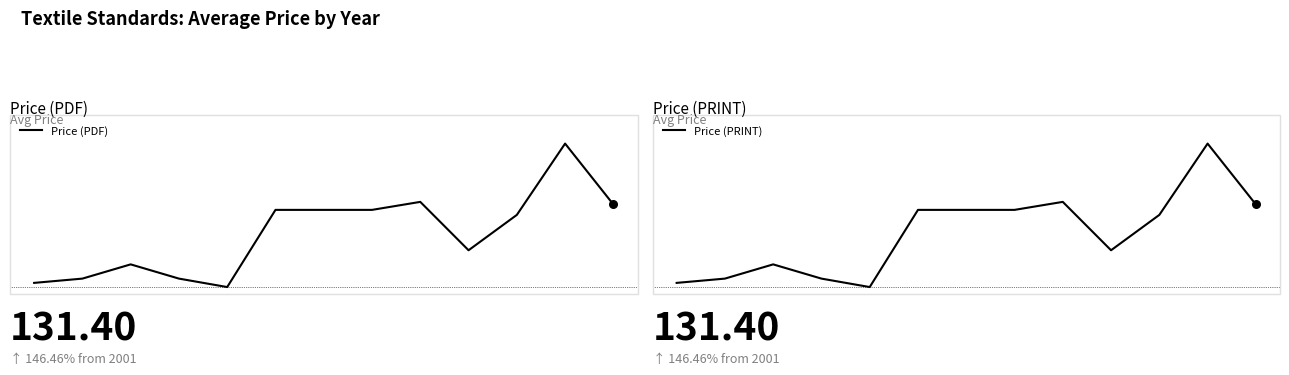

Which series reaches the maximum Y coordinate?

Price (PDF)